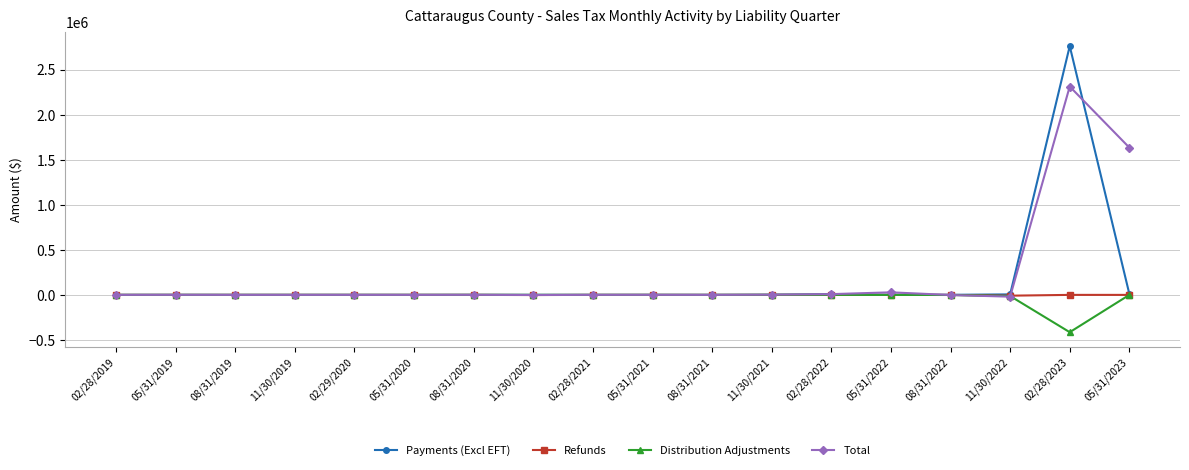

How many data points in Distribution Adjustments are above 0?

8